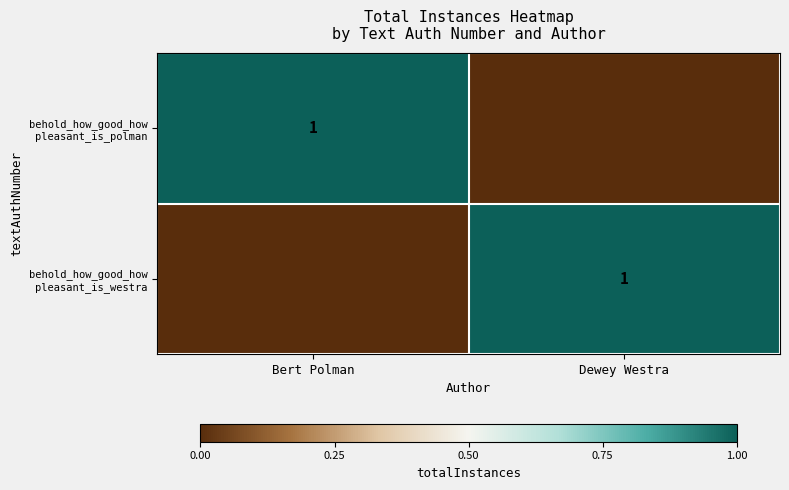

List the series in order of their peak value, highest first.

behold_how_good_how pleasant_is_polman, behold_how_good_how pleasant_is_westra